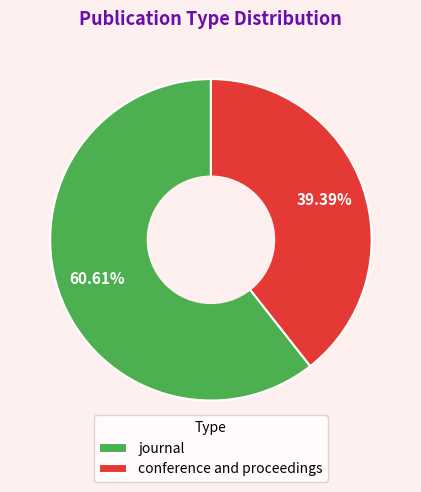

To the nearest percent, what is the difference between the journal and conference and proceedings slice percentages?

21%